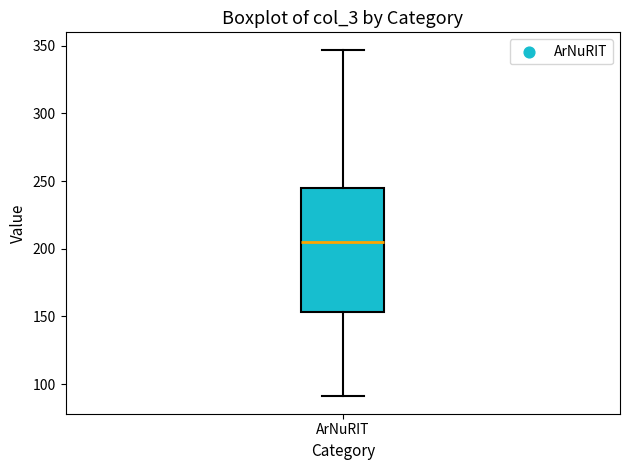

Read this box plot against the y-axis: the position of the median line, the range covered by the box, and the ends of both whiskers. The values are not printed on the chart, so give them approximately, as read against the axis.

median 205, box 155 to 245, whiskers 90 to 345